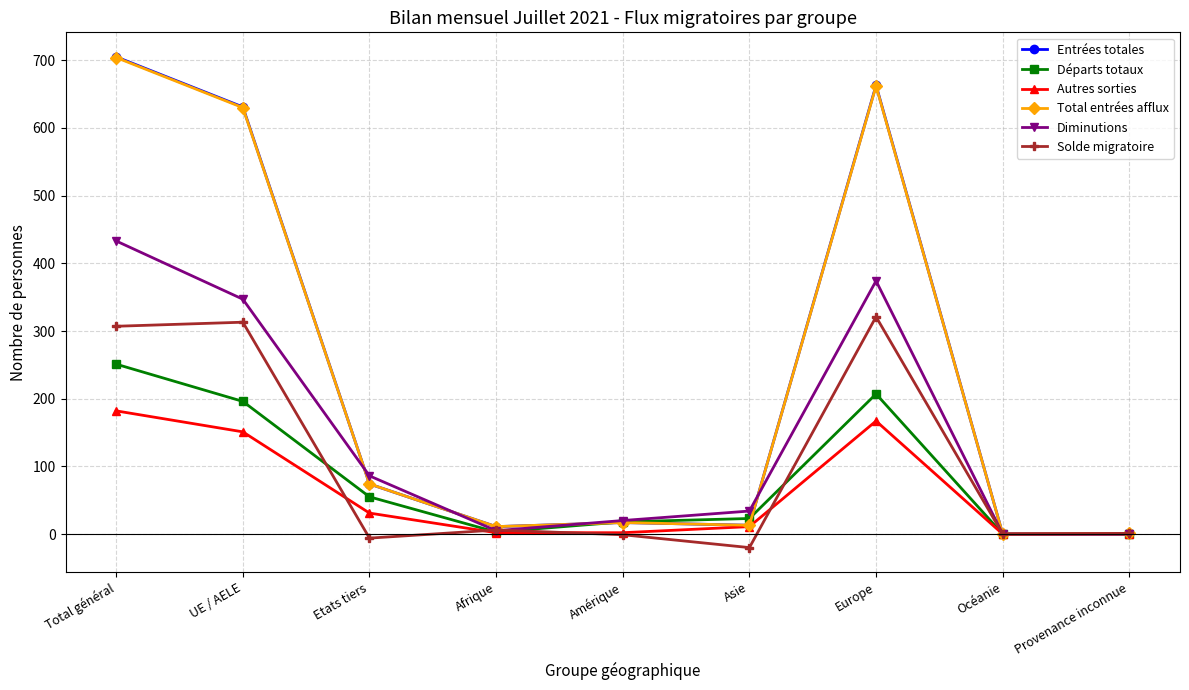

What is the difference between the maximum and second lowest values in the Diminutions series?

433